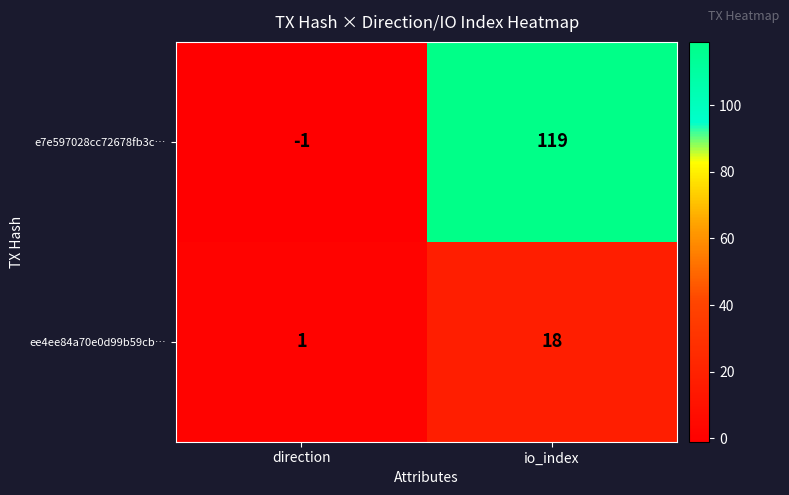

What is the spread (max minus min) of values at io_index?

101